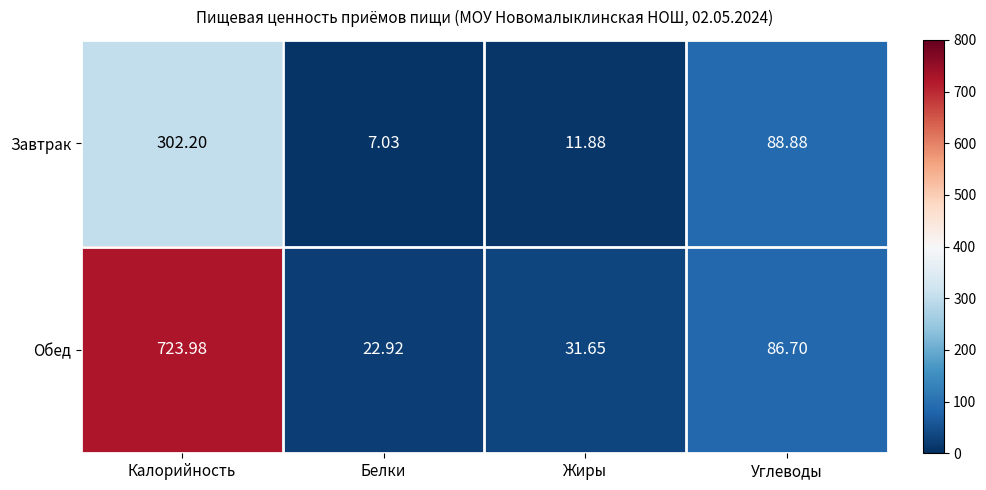

At which category does the chart reach its peak across all series?

Калорийность